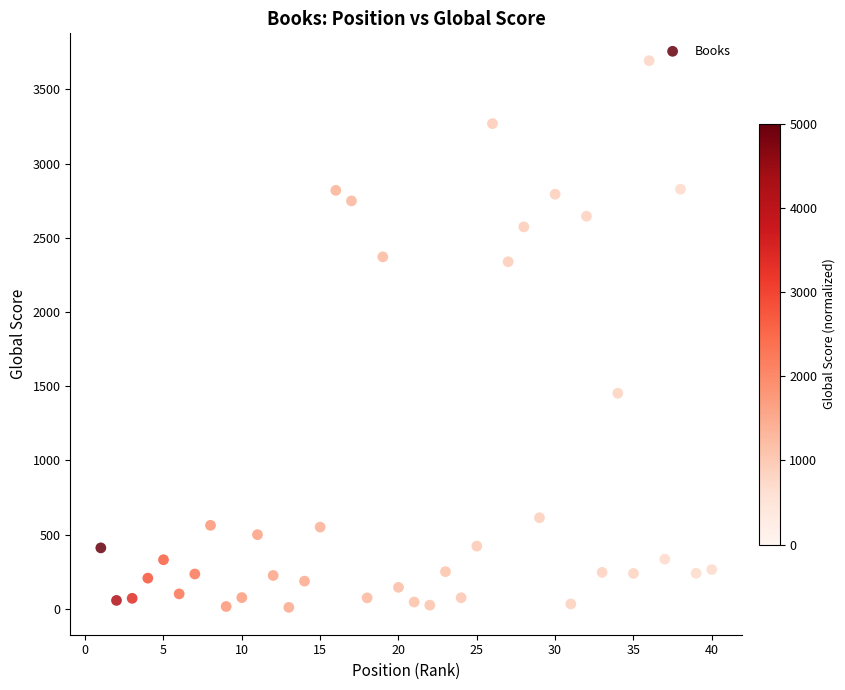

What is the range of X values (max minus min)?

39